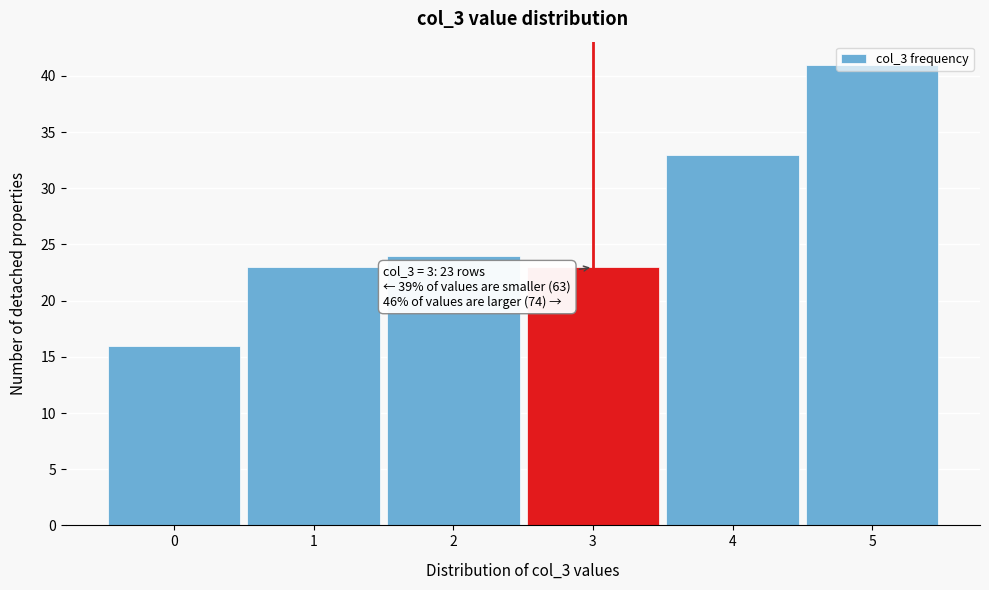

What is the change in value from 1 to 5?

+18